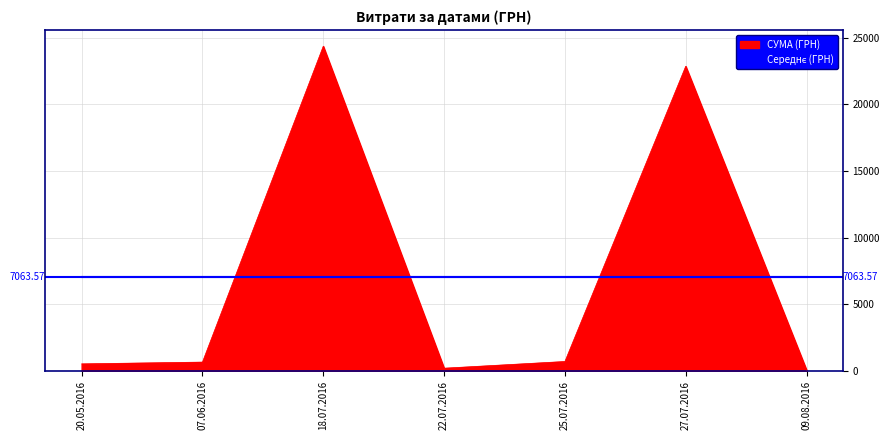

What is the difference between the second highest and minimum values in the СУМА (ГРН) series?

22786.6